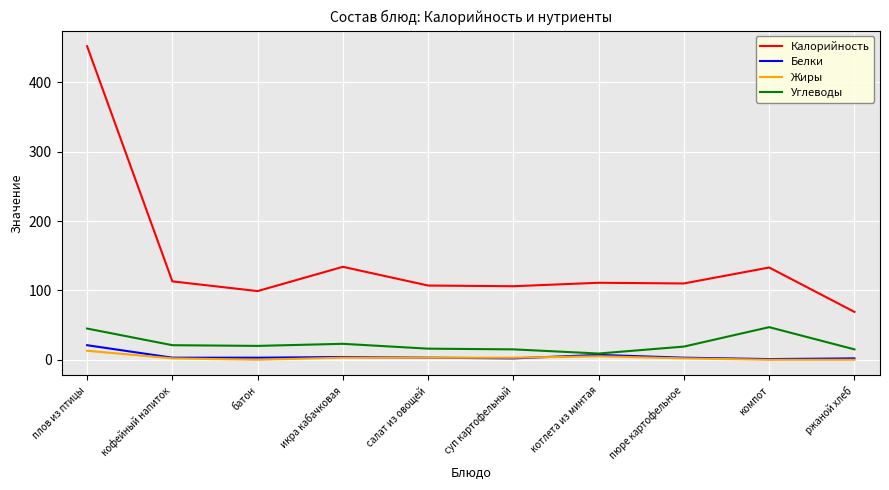

What is the minimum value for Калорийность?

69